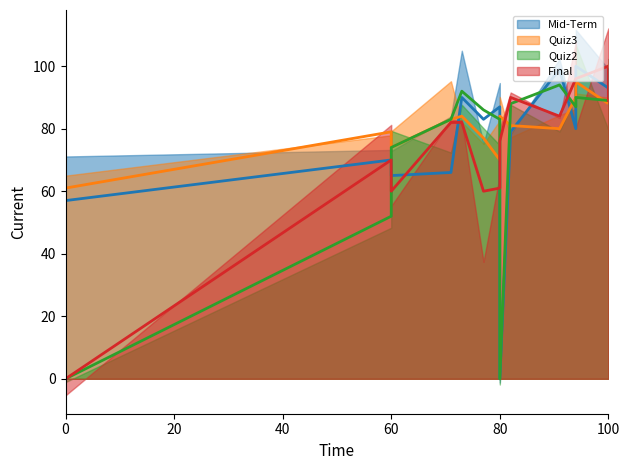

What is the average value of the Final (smooth) series?

75